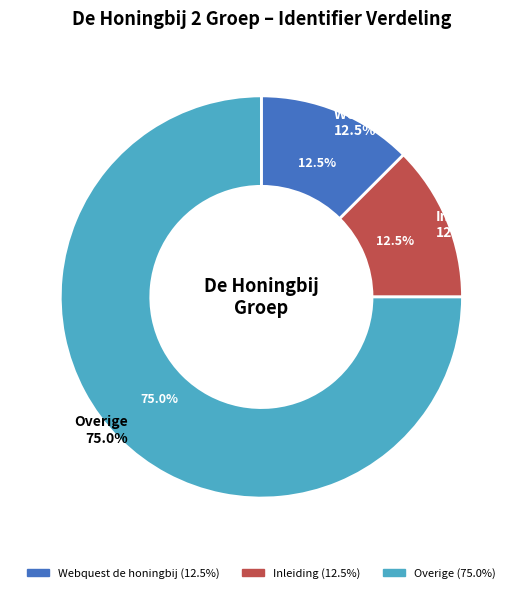

Is it true that Webquest de honingbij is 12% of the pie?

True